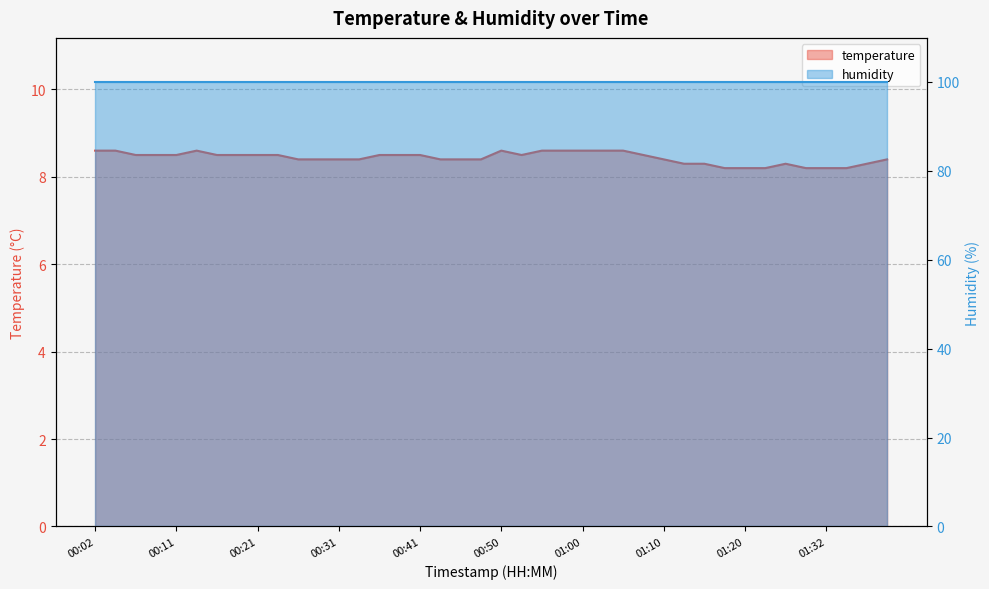

Rank the categories by value from lowest to highest.

01:17, 01:20, 01:22, 01:30, 01:32, 01:34, 01:12, 01:15, 01:27, 01:39, 00:26, 00:28, 00:31, 00:33, 00:43, 00:46, 00:48, 01:10, 01:42, 00:07, 00:09, 00:11, 00:16, 00:19, 00:21, 00:24, 00:36, 00:38, 00:41, 00:53, 01:08, 00:02, 00:04, 00:14, 00:50, 00:55, 00:58, 01:00, 01:03, 01:05